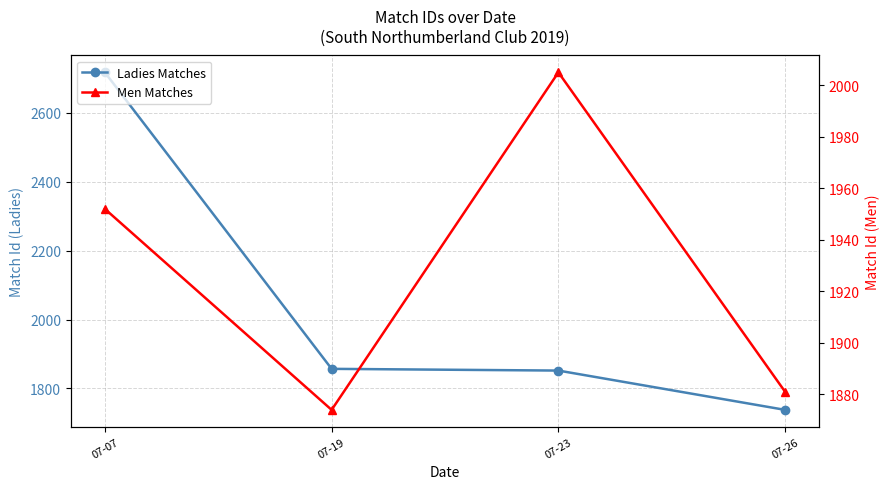

What is the greatest value displayed?

2717